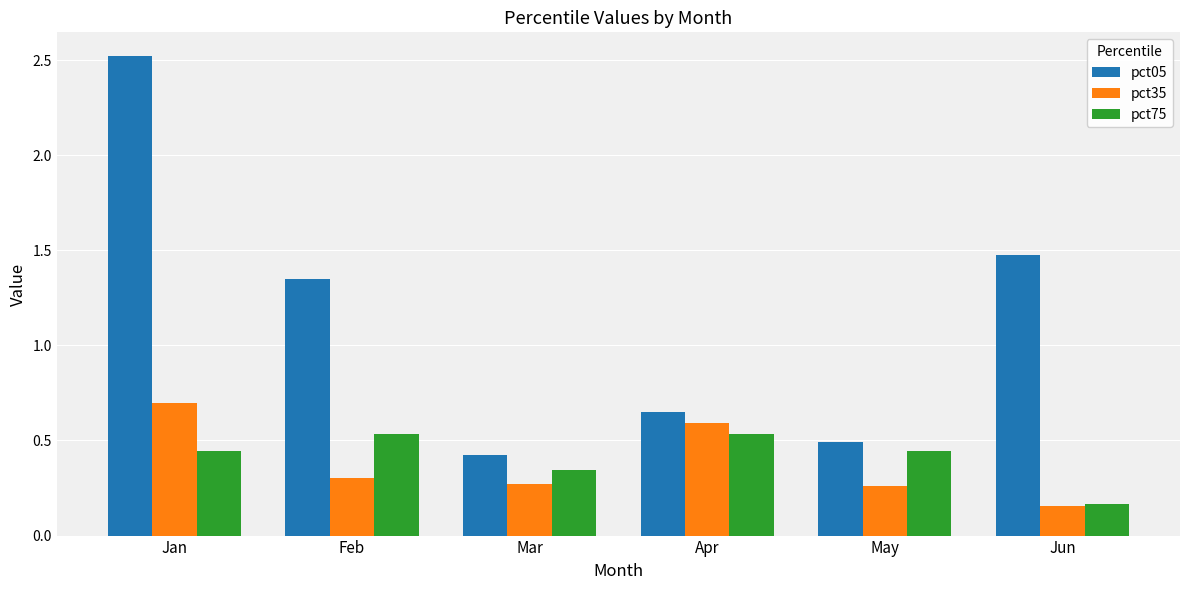

What is the total value across all series at Jun?

1.8